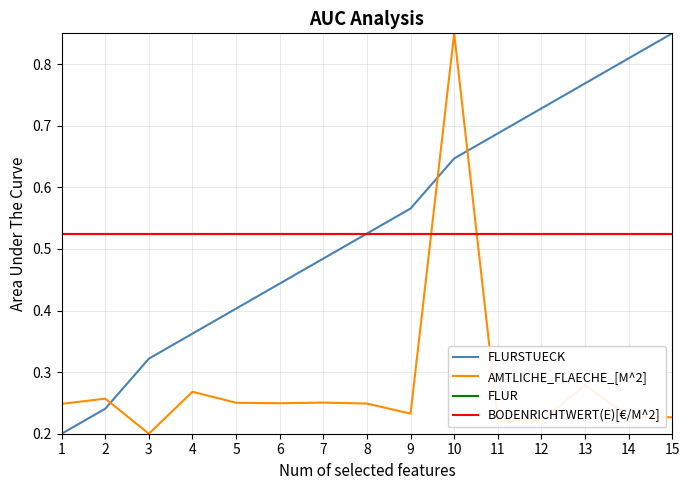

Is this an area chart (filled region under the line)?

No